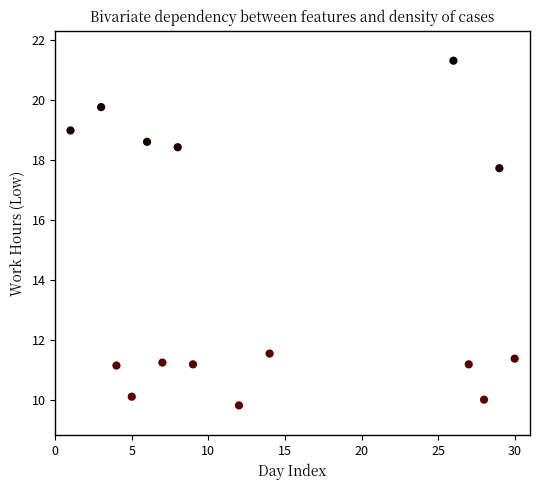

What Y value in the scatter plot is closest to 15?

17.7